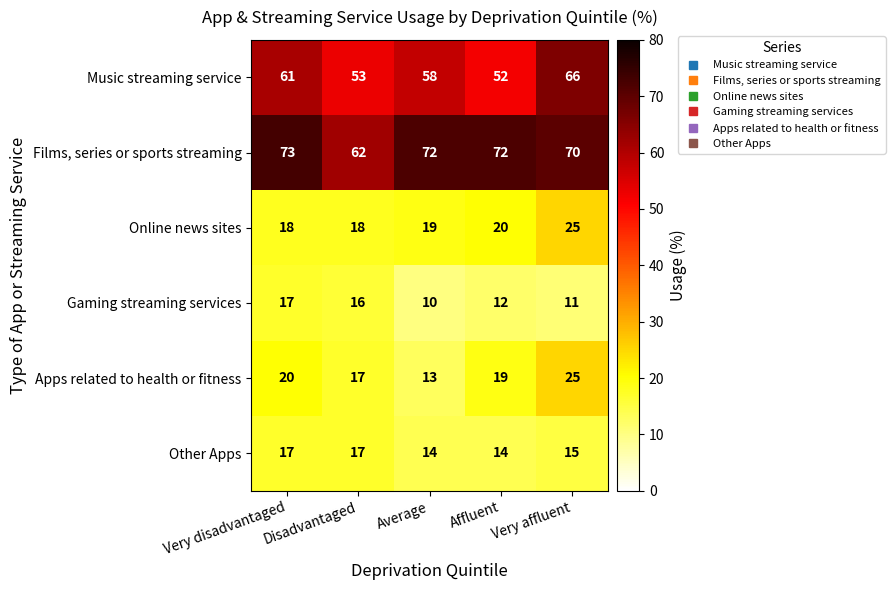

Which series changed the most between Affluent and Very affluent?

Music streaming service